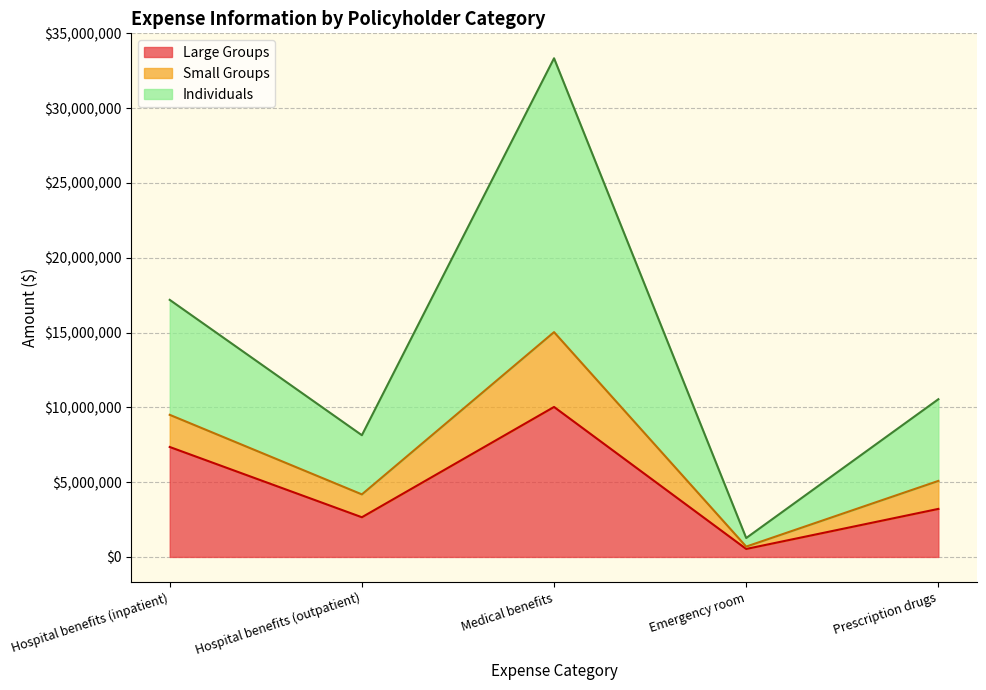

What is the greatest value displayed?

33335577.2